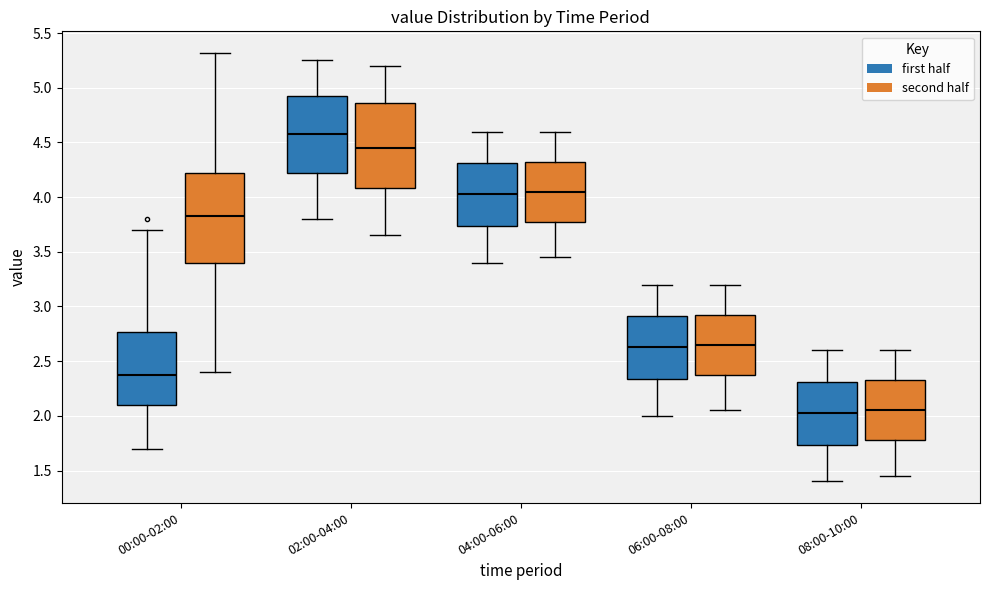

Which box has the highest median line?

02:00-04:00 (first half)